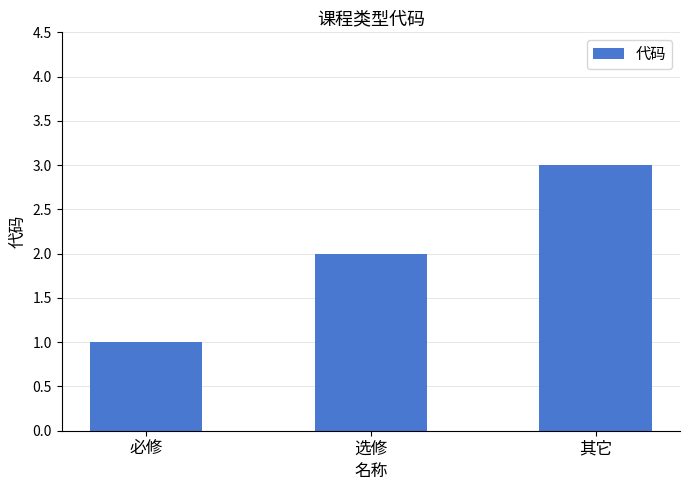

List the labels in order of value, smallest first.

必修, 选修, 其它